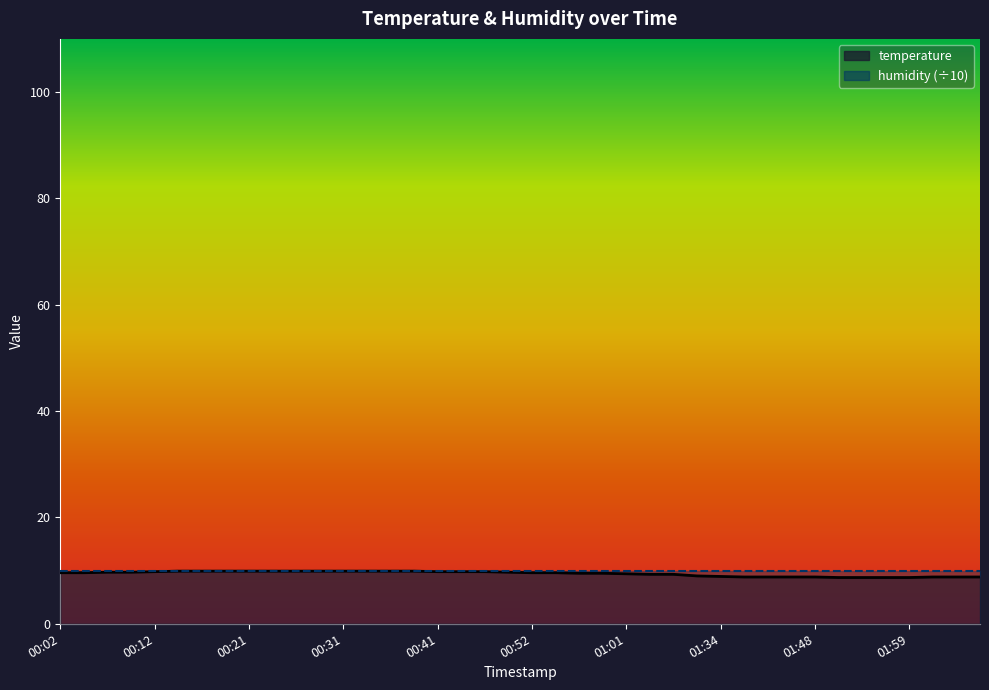

The value at 01:40 is 4.9. True or false?

False